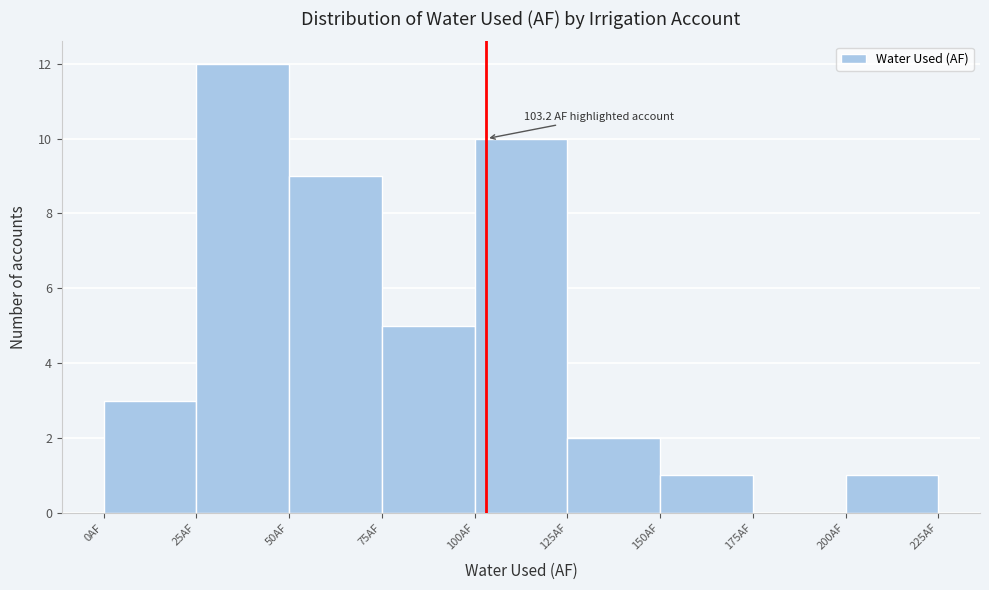

Which range on the x-axis has the tallest bar?

25 to 50